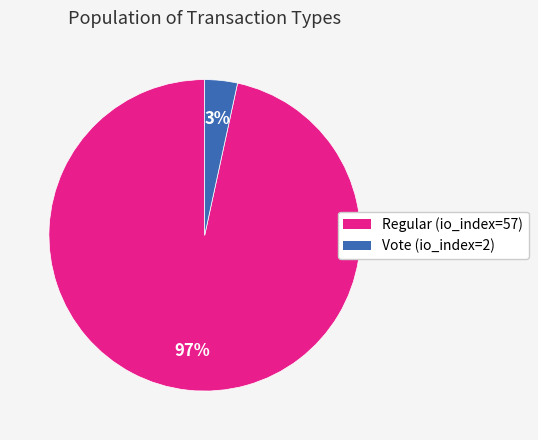

Is there a majority slice in this chart?

Yes